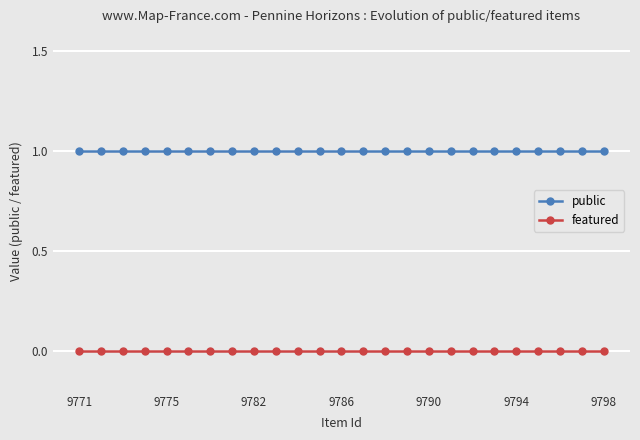

Which series has the largest total across all categories?

public